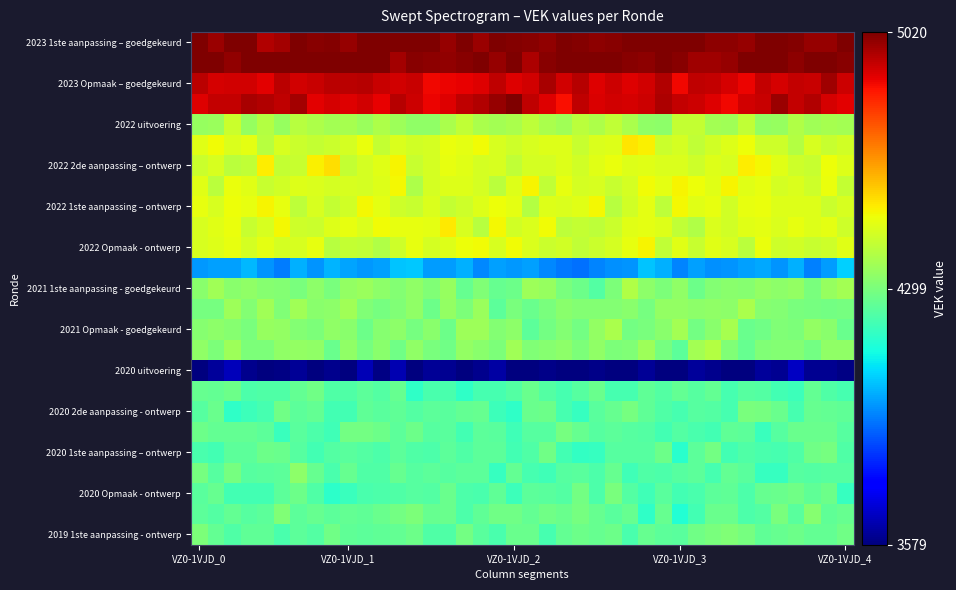

Which series has the largest total across all categories?

2023 1ste aanpassing – goedgekeurd